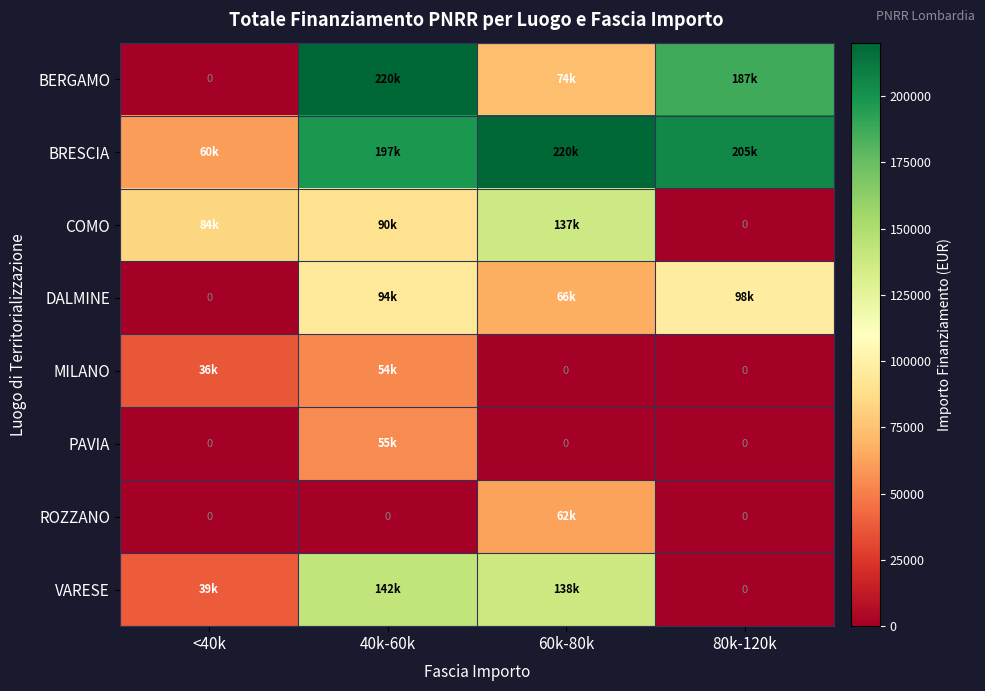

At which category is the sum across all series the highest?

40k-60k